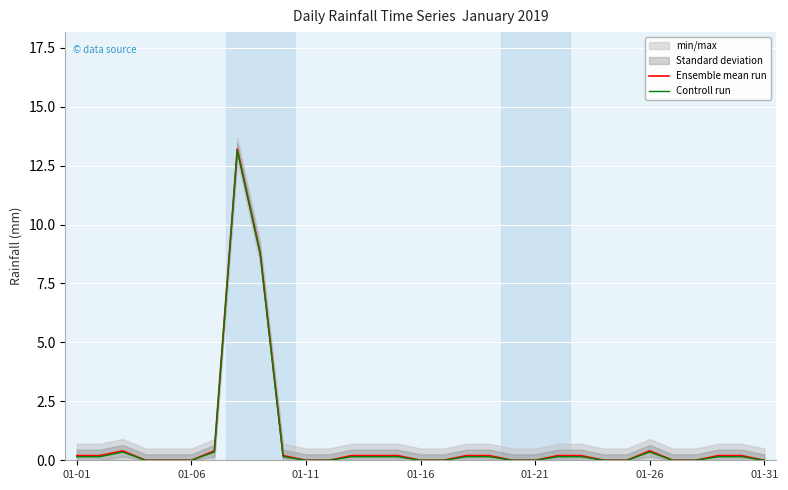

What is the average value of the Controll run series?

0.8